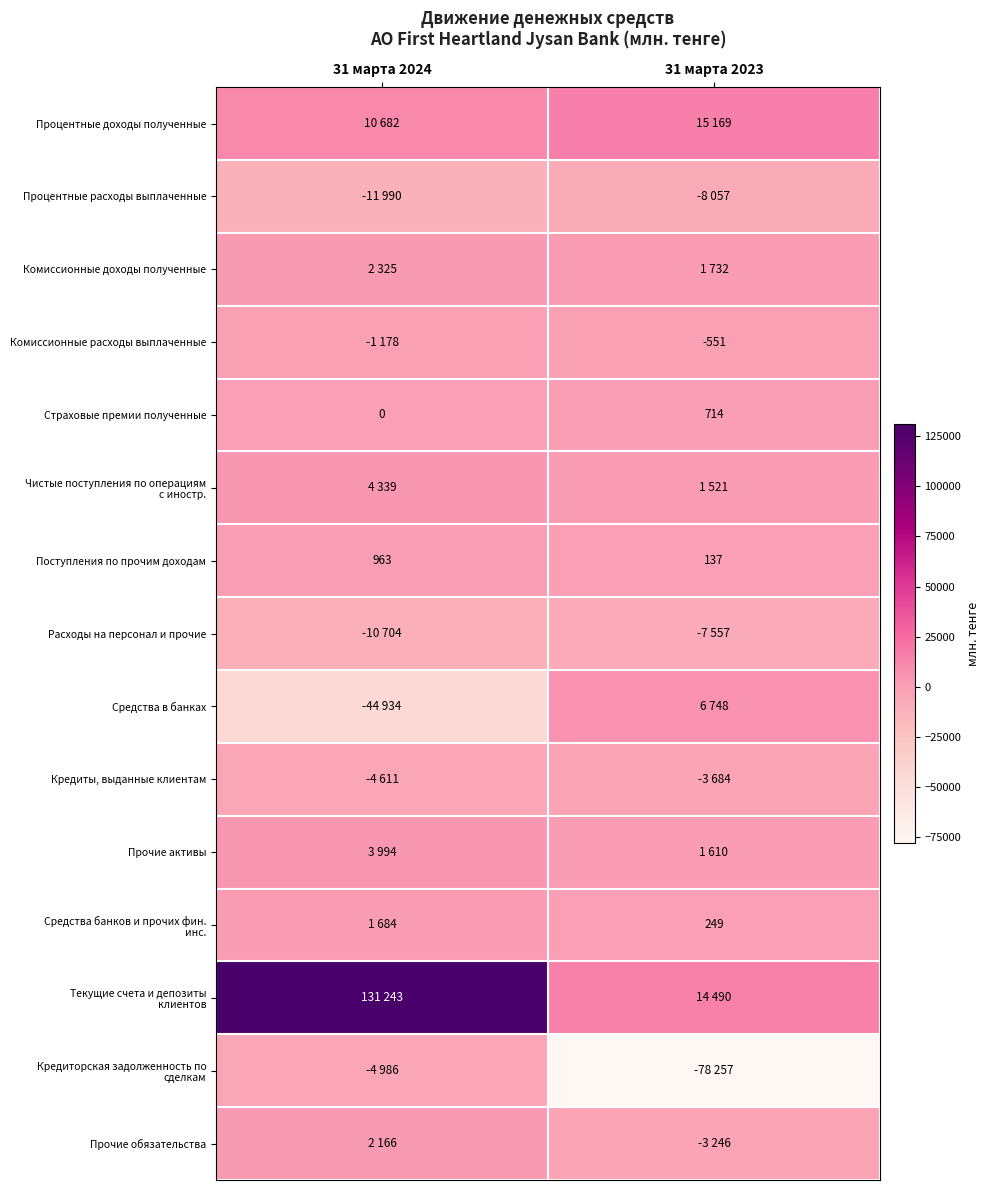

The value of Комиссионные расходы выплаченные at 31 марта 2023 is -551. True or false?

True